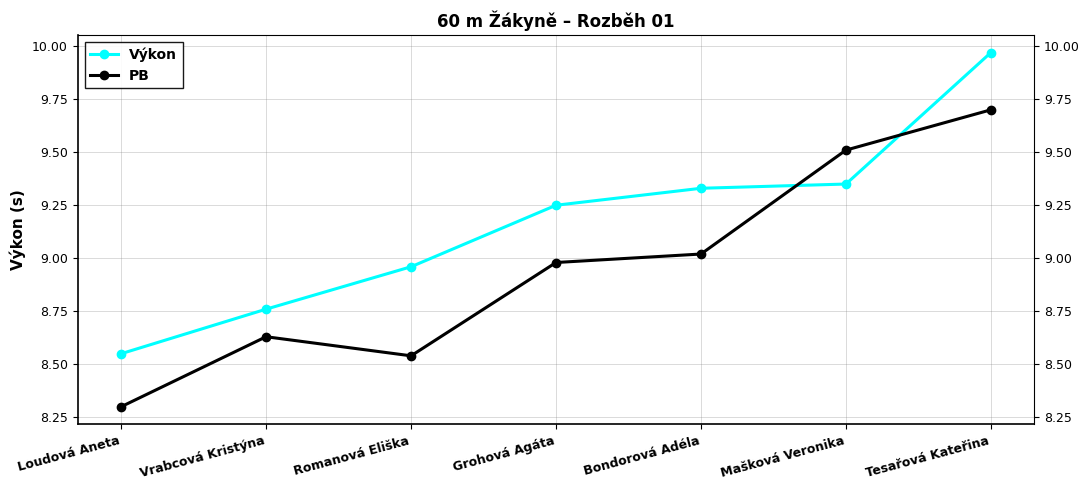

True or false: Výkon has more than 1 interior local peaks.

False